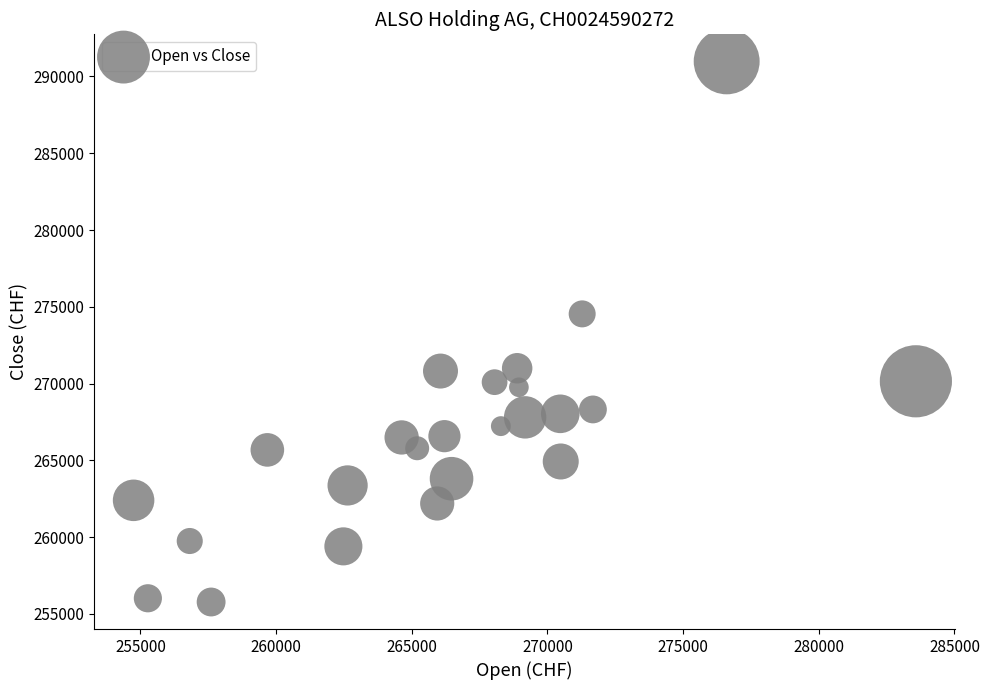

What is the range of X values (max minus min)?

28829